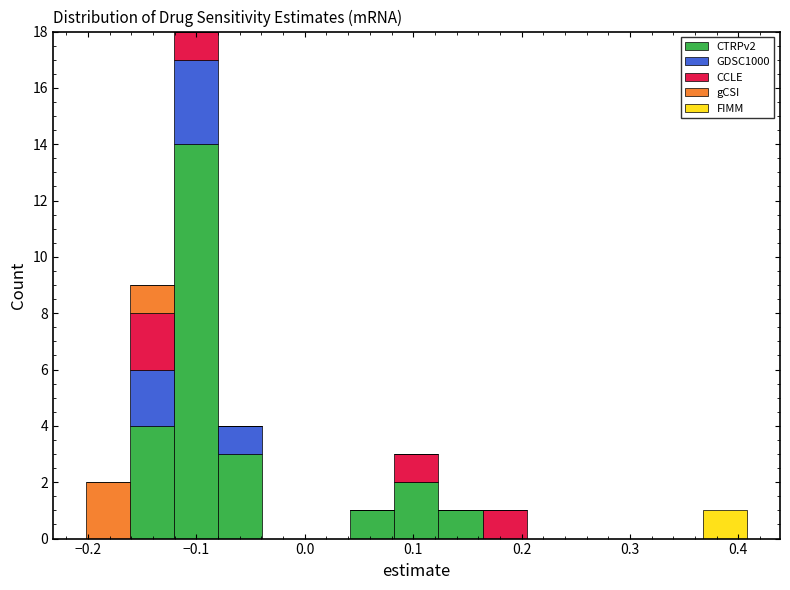

Reading left to right, list every stacked bar in this chart as the range it spans on the x-axis followed by its total height. Neither the bar edges nor the heights are printed on the chart, so give them approximately, as read against the axes.

-0.20 to -0.16: 2
-0.16 to -0.12: 9
-0.12 to -0.08: 18
-0.08 to -0.04: 4
-0.04 to 0.00: 0
0.00 to 0.04: 0
0.04 to 0.08: 1
0.08 to 0.12: 3
0.12 to 0.16: 1
0.16 to 0.20: 1
0.20 to 0.25: 0
0.25 to 0.29: 0
0.29 to 0.33: 0
0.33 to 0.37: 0
0.37 to 0.41: 1